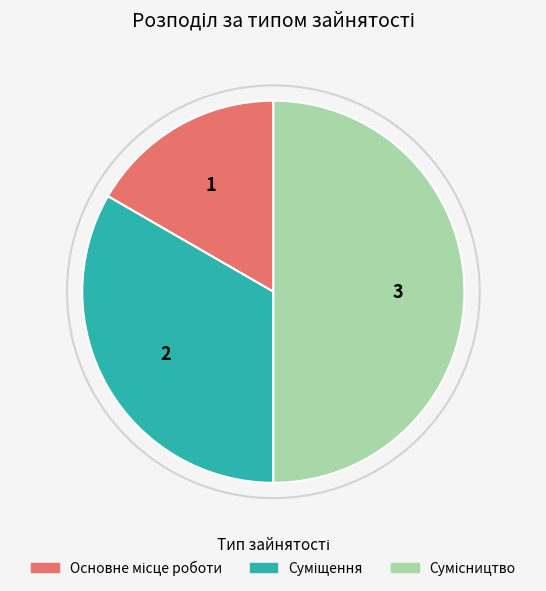

Does Основне місце роботи represent more than half of the total?

No